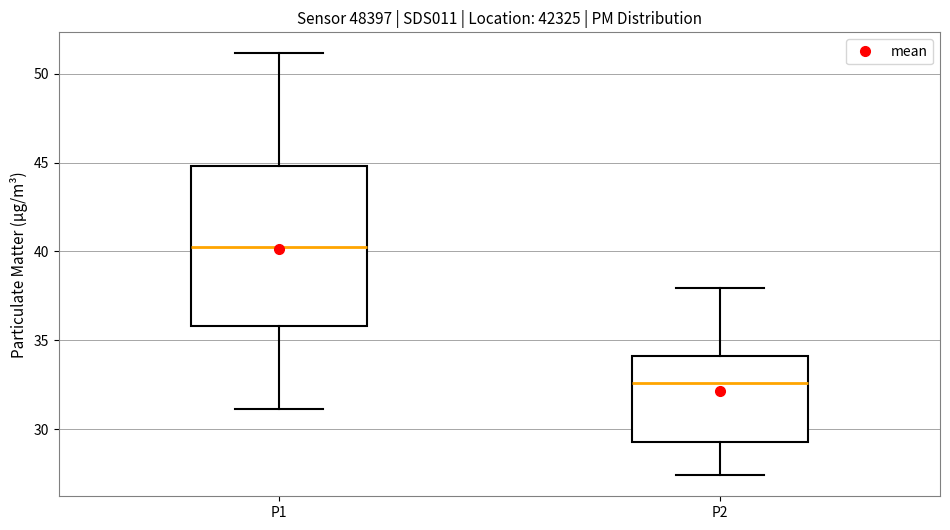

Where does the upper whisker of the box for P2 end on the y-axis? The values are not printed on the chart, so give them approximately, as read against the axis.

38.0